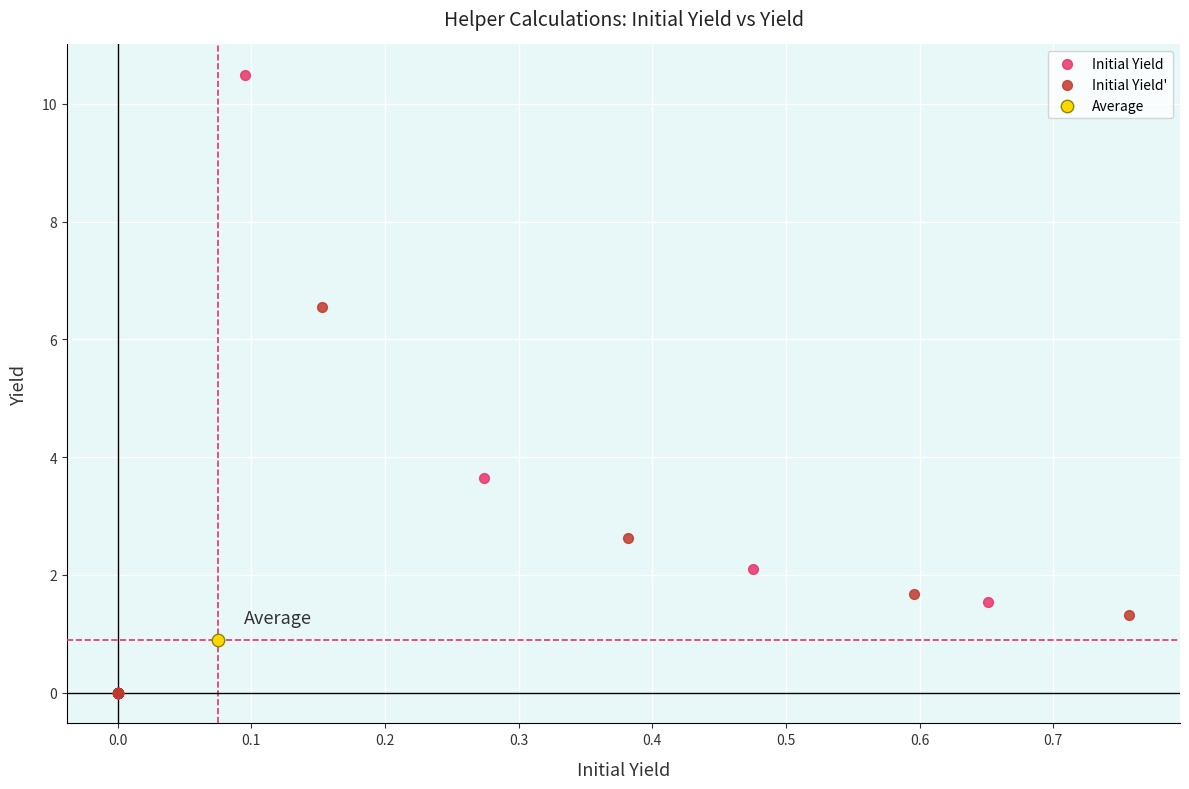

Which series reaches the maximum Y coordinate?

Initial Yield